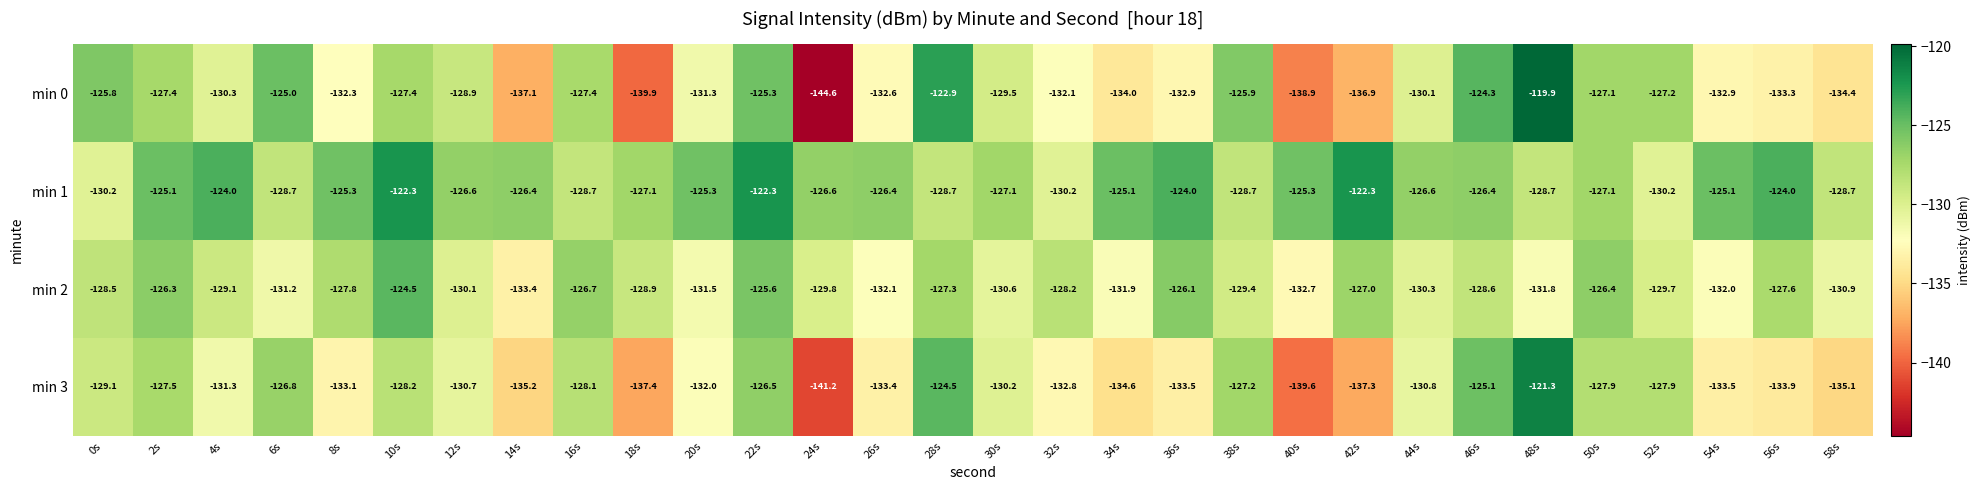

Is the value of min 0 at 32s greater than the value of min 1 at 32s?

No